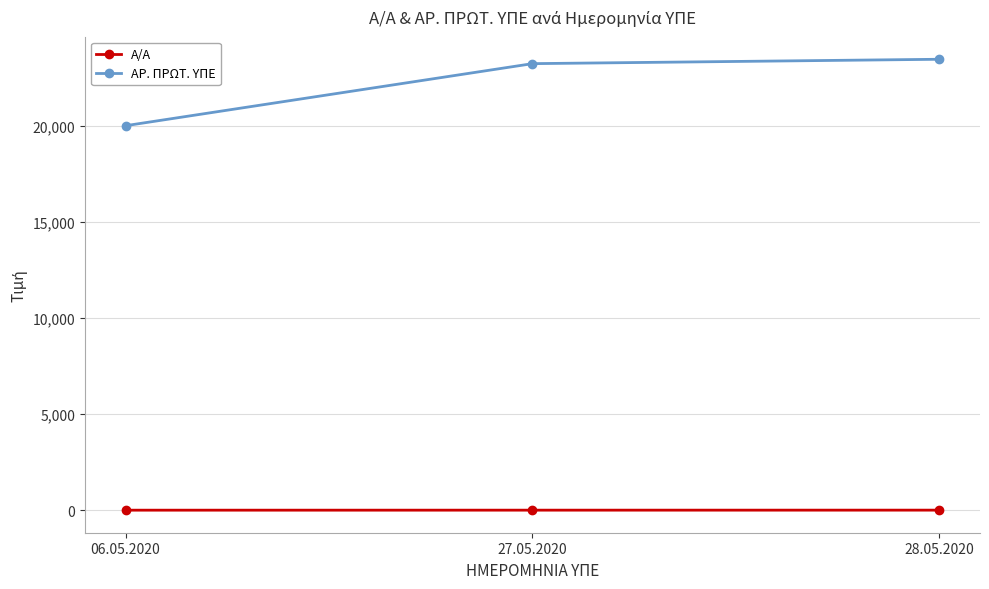

Does the chart have visible grid lines?

Yes